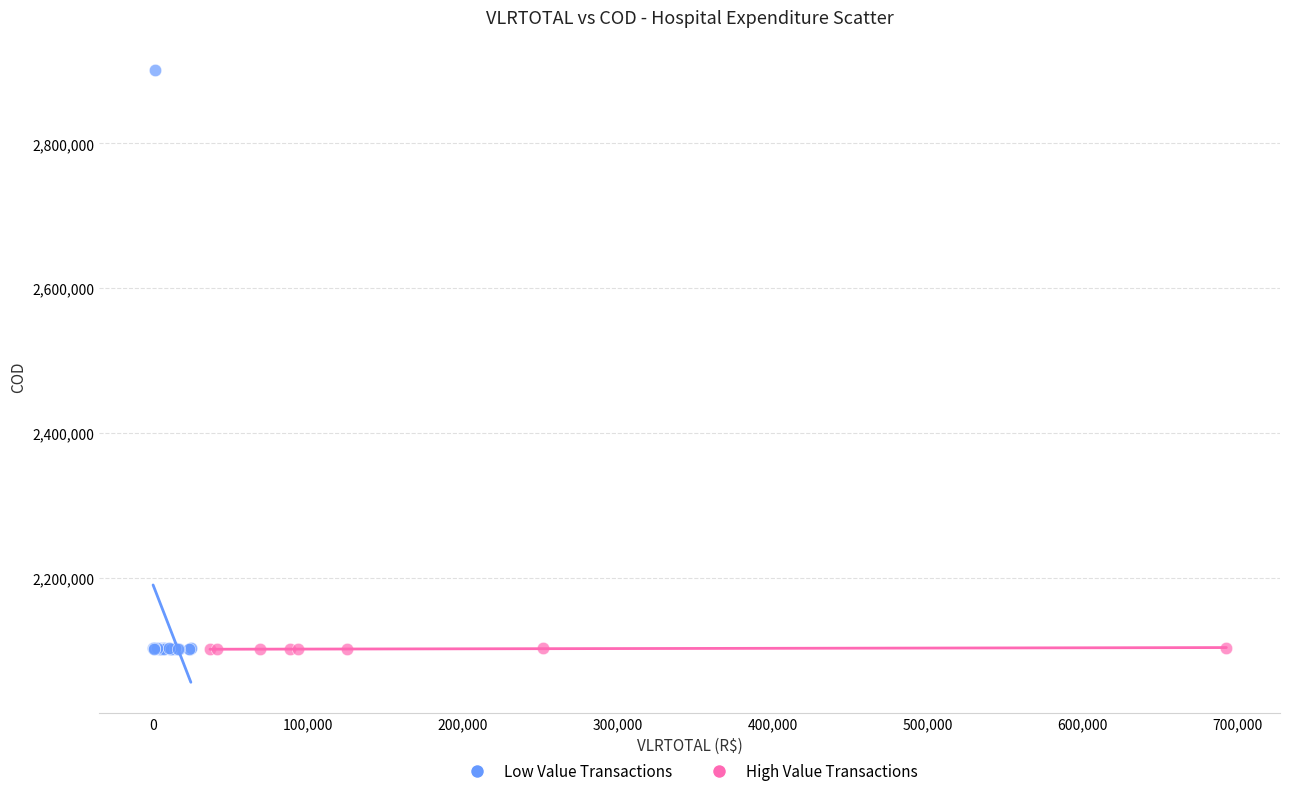

Which series has the largest Y range (max minus min)?

Low Value Transactions